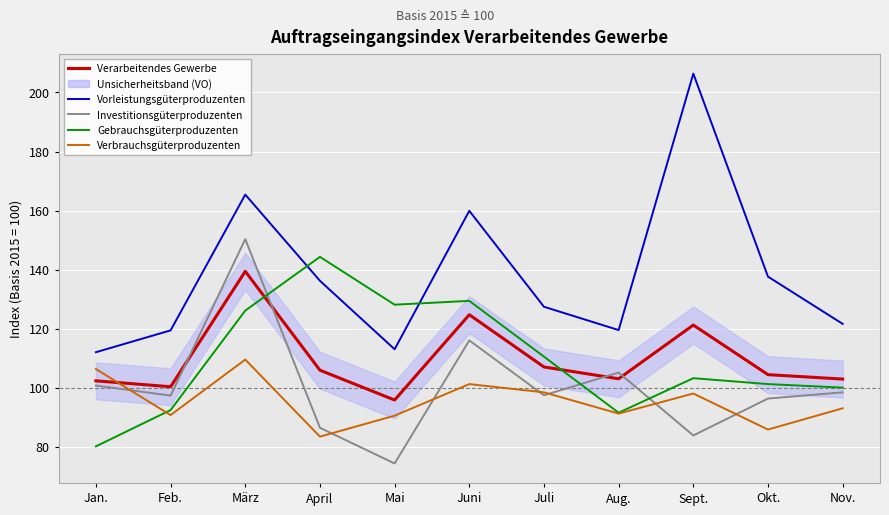

How many interior local peaks does the Investitionsgüterproduzenten series have?

3